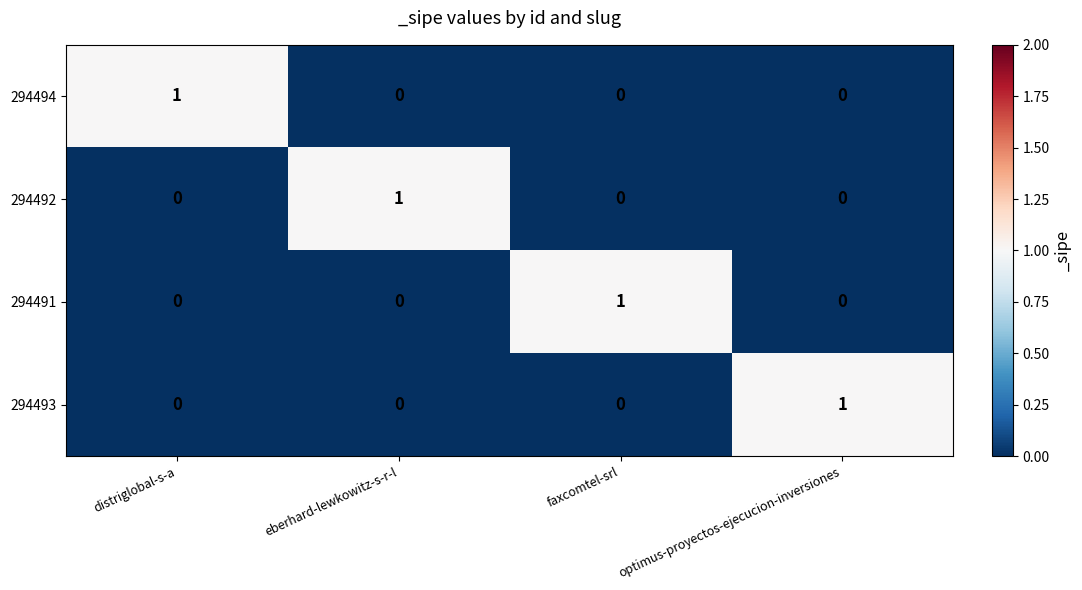

Count the 294492 values in the range 0 to 1.

4